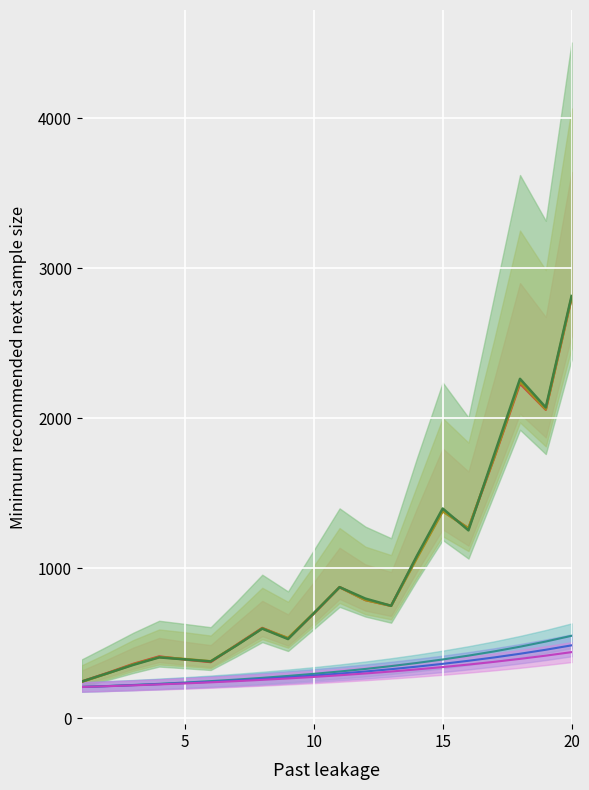

What is the difference between the second highest and minimum values in the Series 2 series?

1998.3